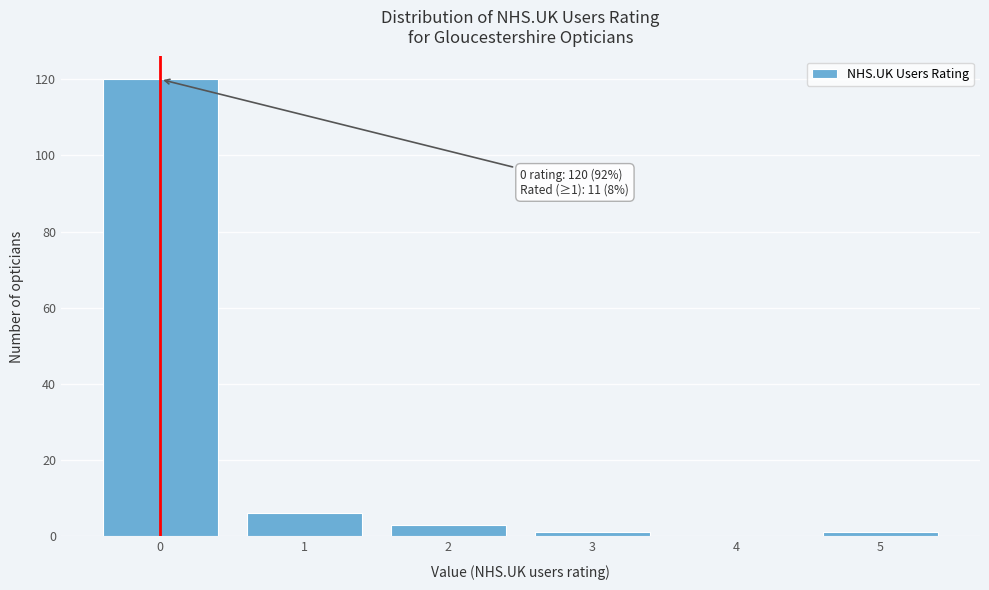

Which range on the x-axis has the tallest bar?

-0.5 to 0.5